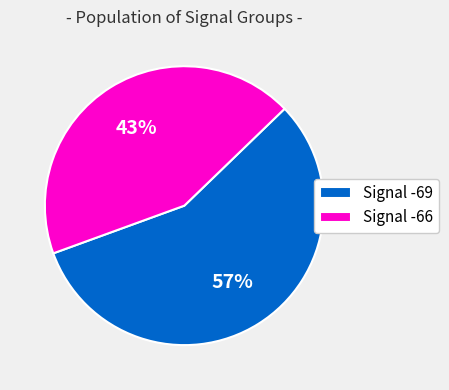

Which slice is the smallest?

Signal -66